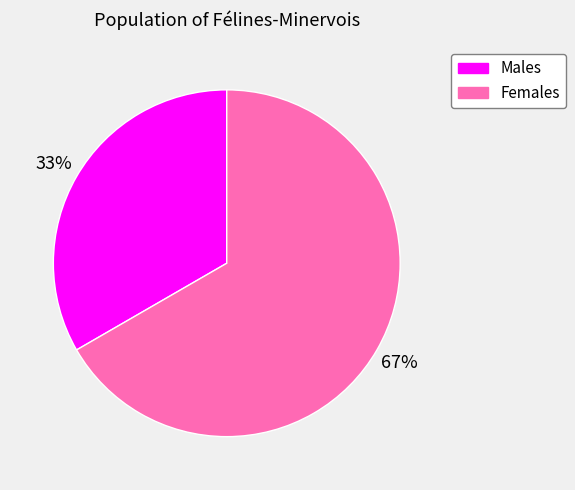

How many segments does this pie chart have?

2